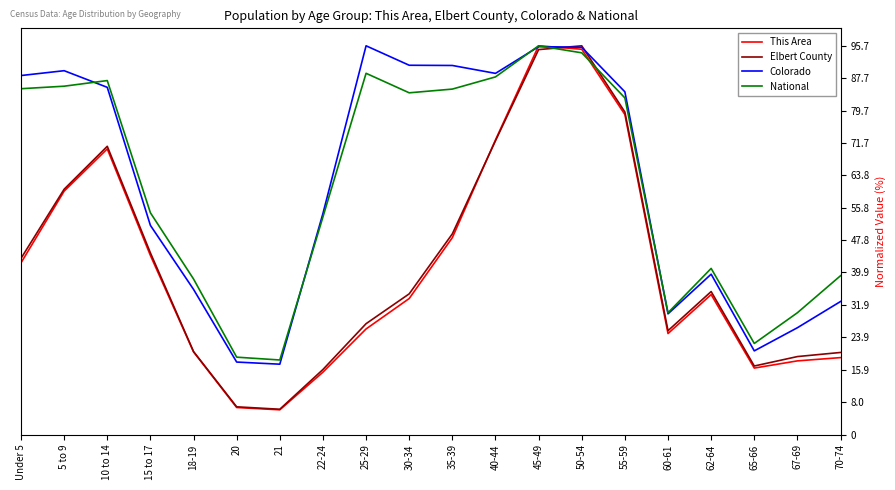

At which category does Elbert County reach its first local peak?

10 to 14